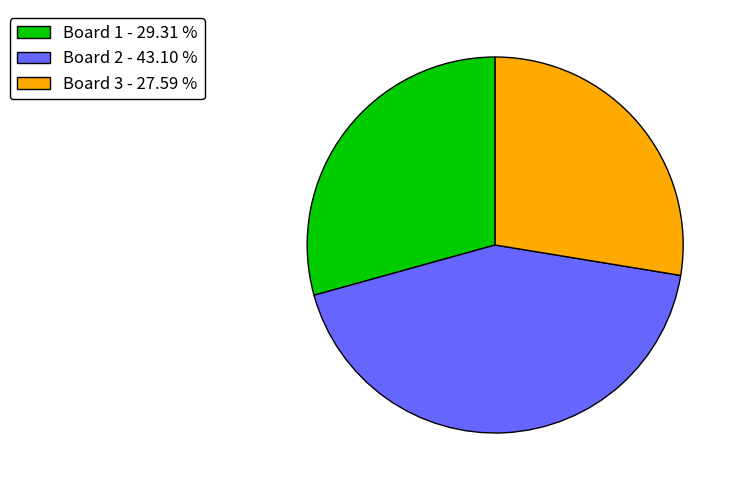

Do Board 2 - 43.10 % and Board 3 - 27.59 % together represent more than half of the pie?

Yes